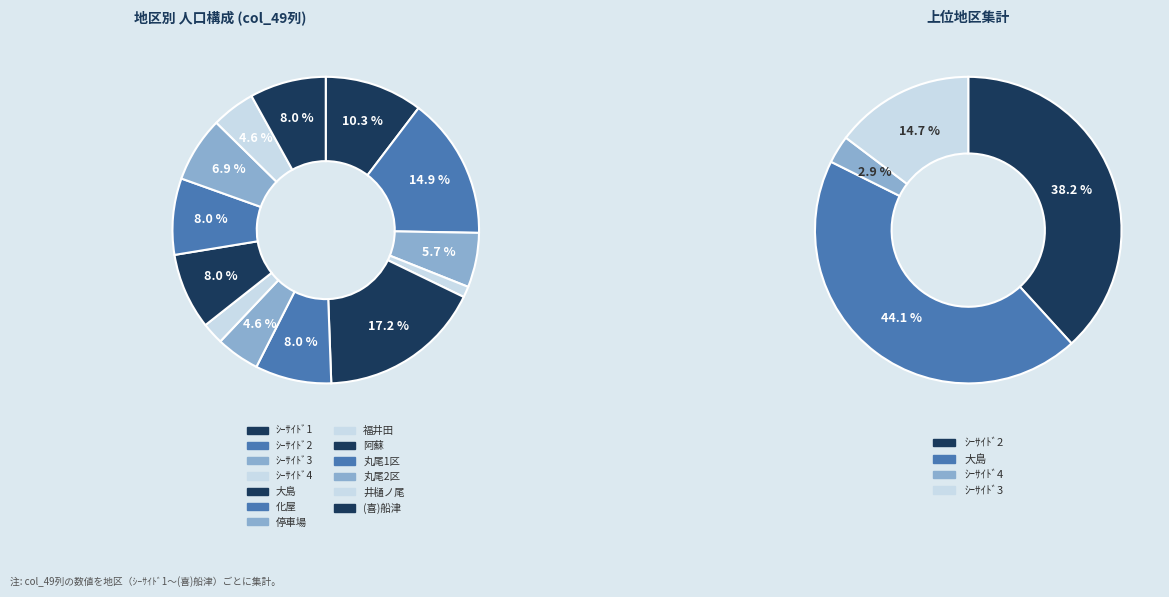

Which slice is the largest?

大島